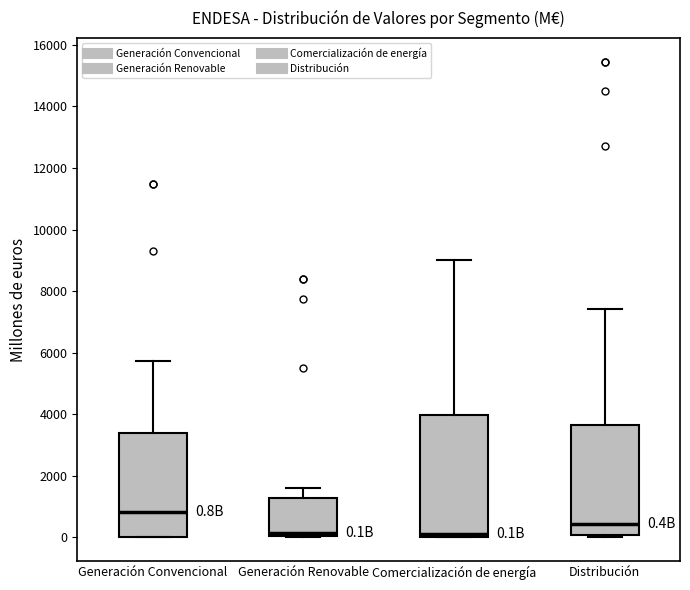

Which box is the tallest, from its lower edge to its upper edge?

Comercialización de energía